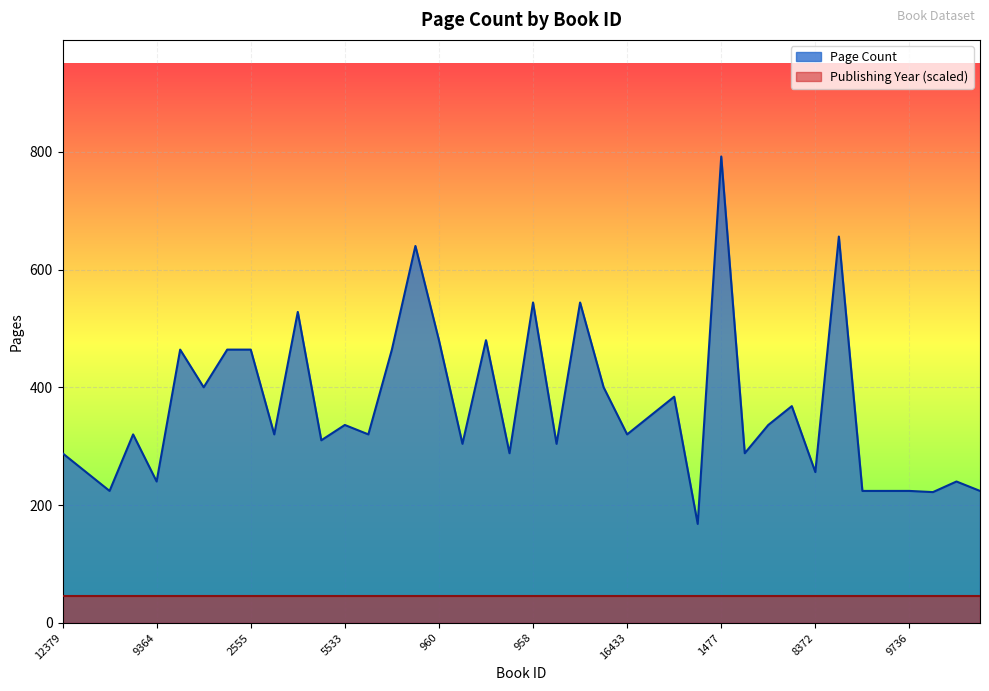

Rank the categories by value from lowest to highest.

16563, 18286, 12381, 17672, 19957, 9736, 1926, 9364, 12861, 13748, 8372, 12379, 945, 5472, 943, 14939, 485, 18881, 4877, 1035, 16433, 5533, 17441, 12730, 11610, 6646, 3639, 17722, 2911, 8774, 2555, 941, 960, 944, 2554, 958, 963, 942, 17815, 1477